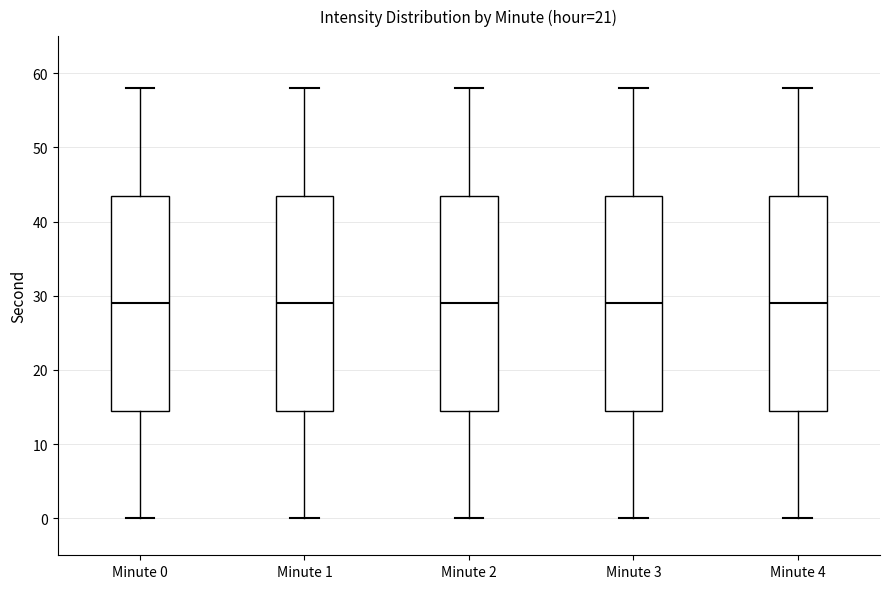

Reading left to right, read every box against the y-axis: the position of its median line, the range the box covers, and the ends of its whiskers. The values are not printed on the chart, so give them approximately, as read against the axis.

Minute 0: median 29, box 15 to 44, whiskers 0 to 58
Minute 1: median 29, box 15 to 44, whiskers 0 to 58
Minute 2: median 29, box 15 to 44, whiskers 0 to 58
Minute 3: median 29, box 15 to 44, whiskers 0 to 58
Minute 4: median 29, box 15 to 44, whiskers 0 to 58